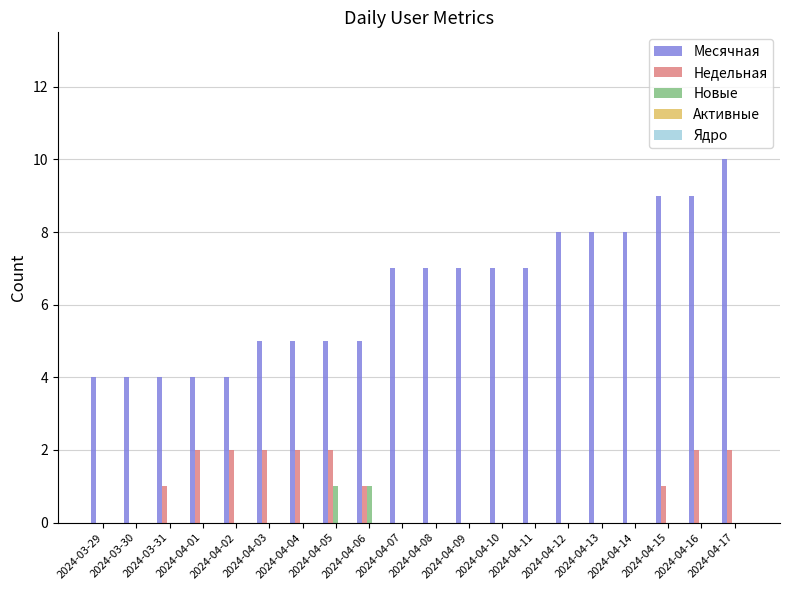

What is the maximum value shown in the chart?

10